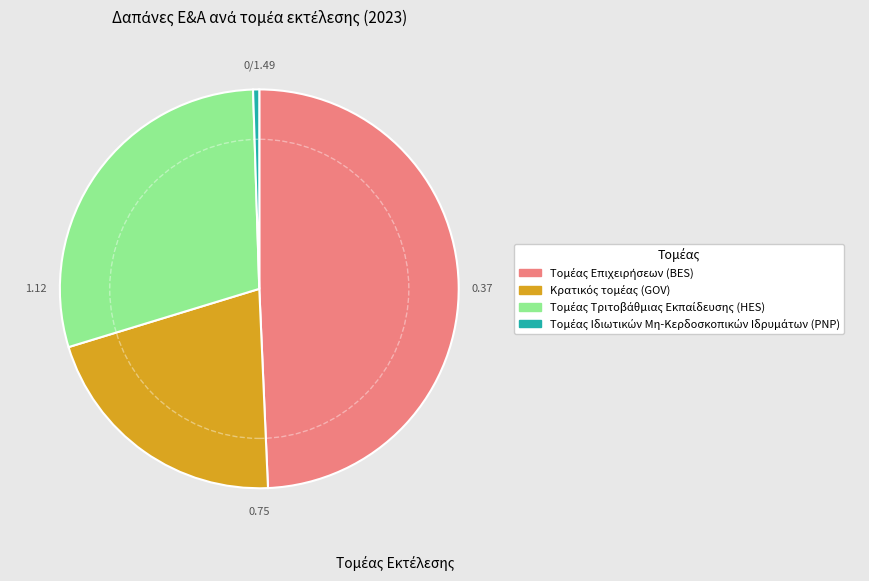

Is there a majority slice in this chart?

No